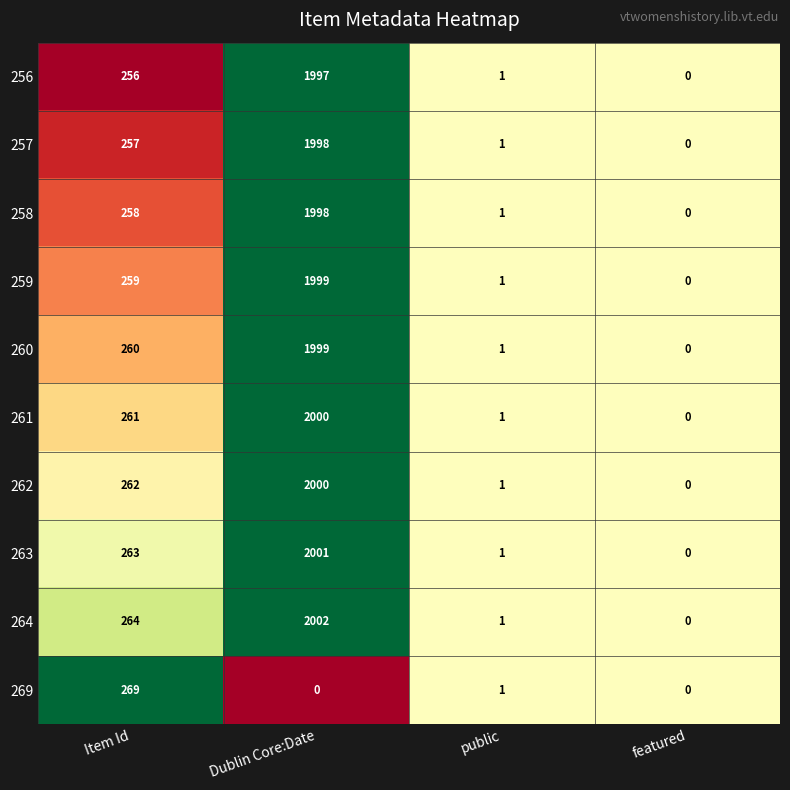

Rank the categories by 262 value from highest to lowest.

Dublin Core:Date, Item Id, public, featured